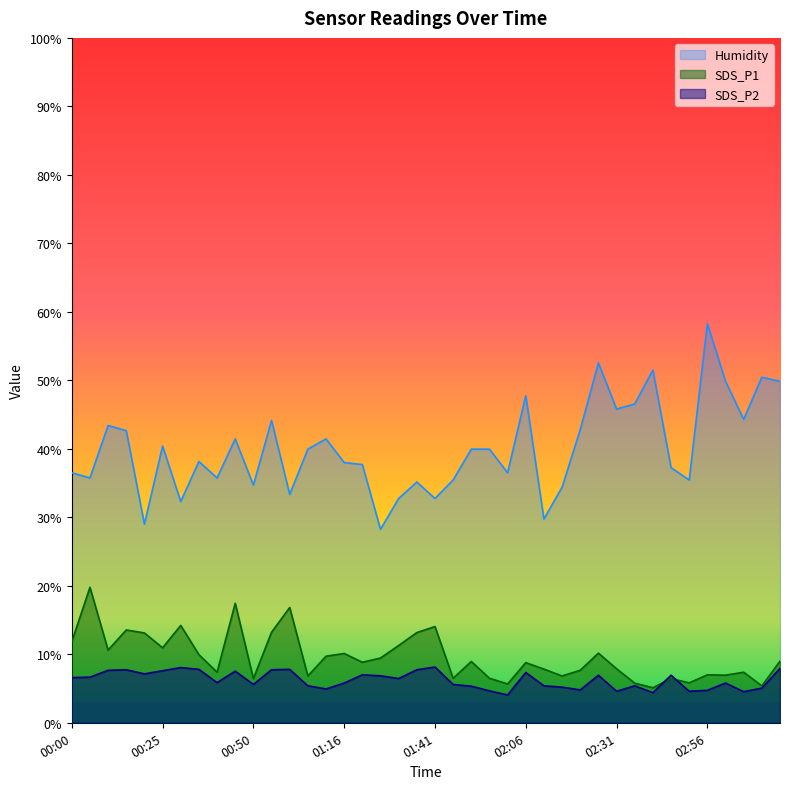

What is the spread (max minus min) of values at 01:00?

25.5